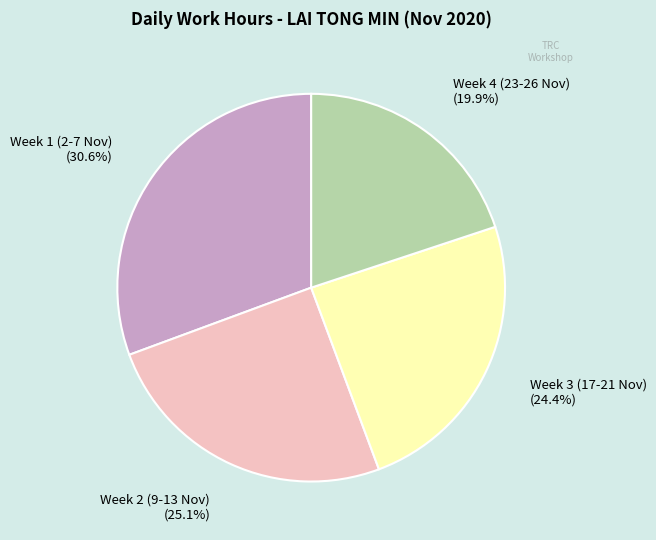

To the nearest percent, what is the average slice percentage?

25%